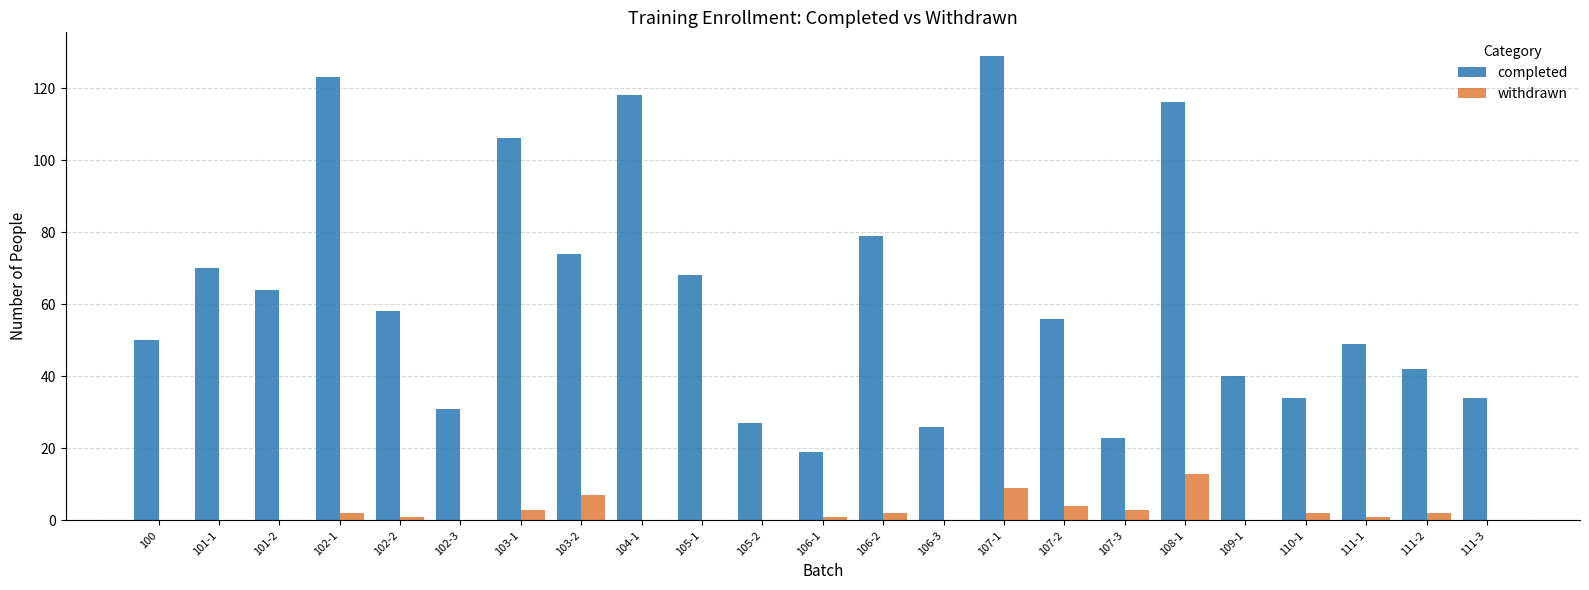

What is the sum of the completed values at 107-1 and 106-3?

155